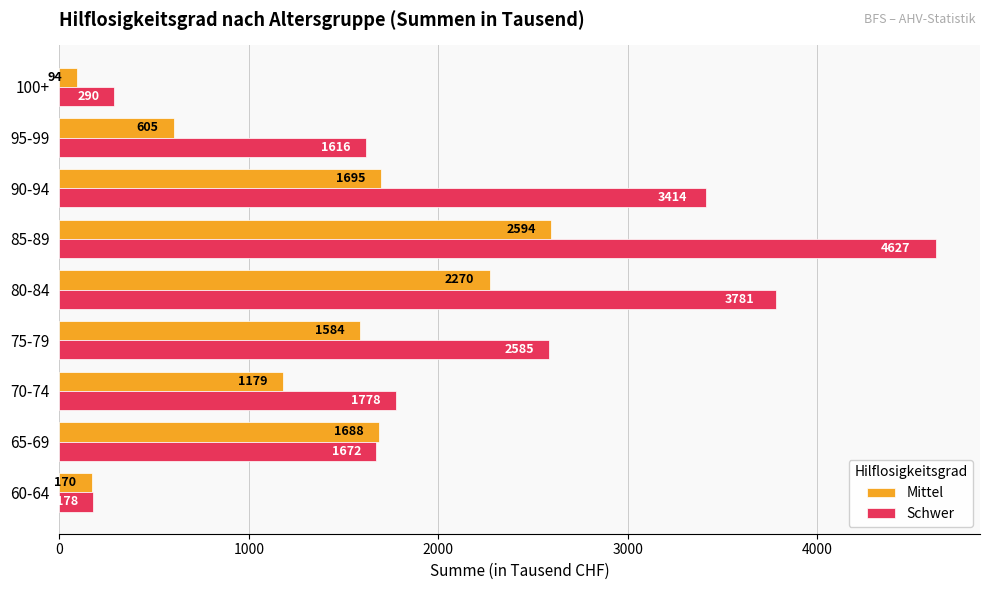

Which series has the largest total across all categories?

Schwer